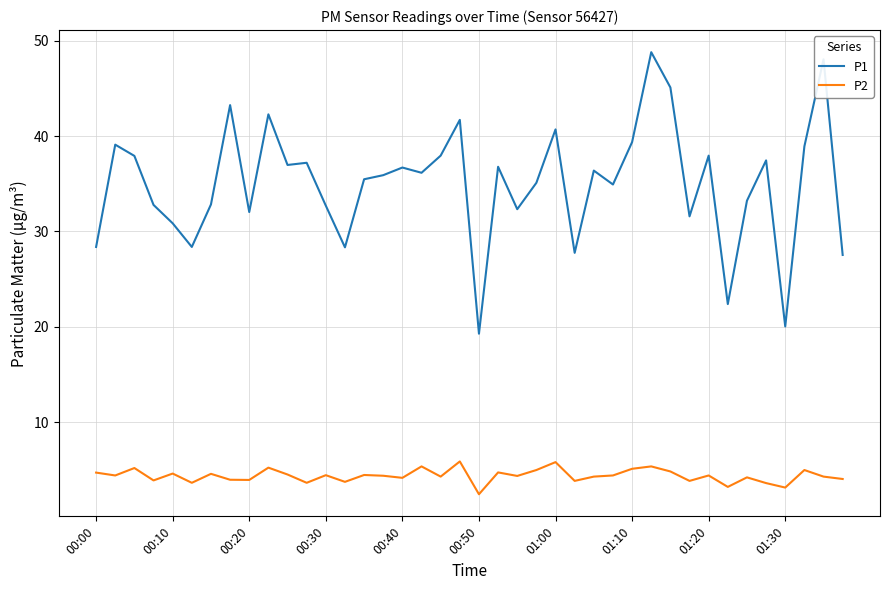

What is the lowest value of the P2 series?

2.4